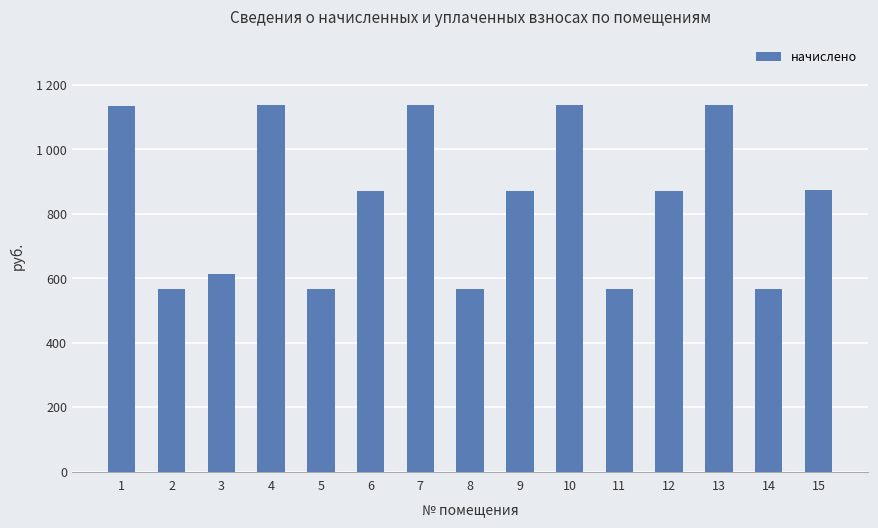

What is the sum of all values?

12623.9